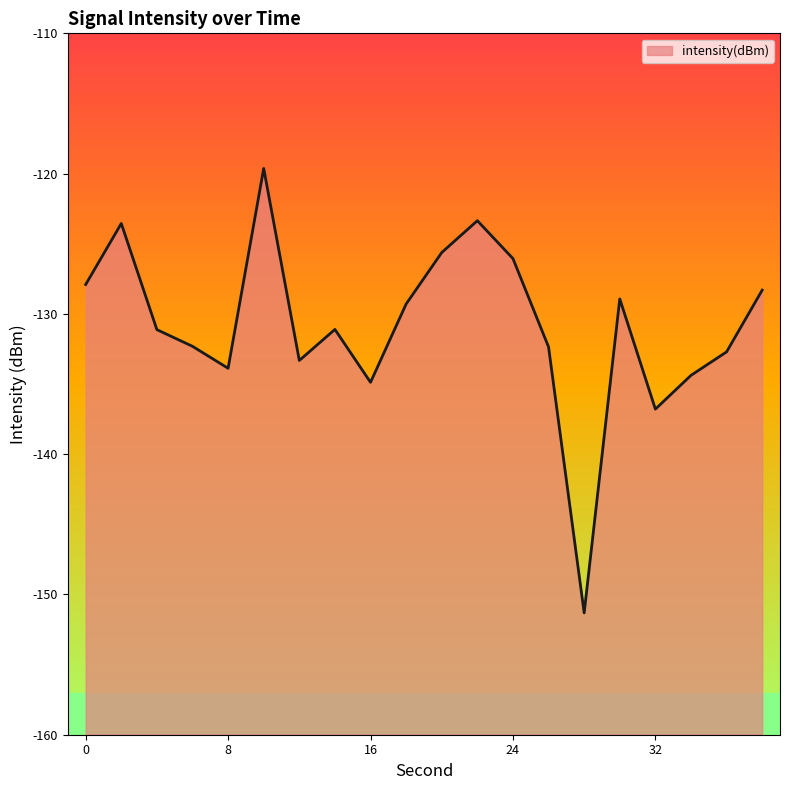

What is the difference between the second highest and second lowest values?

13.4